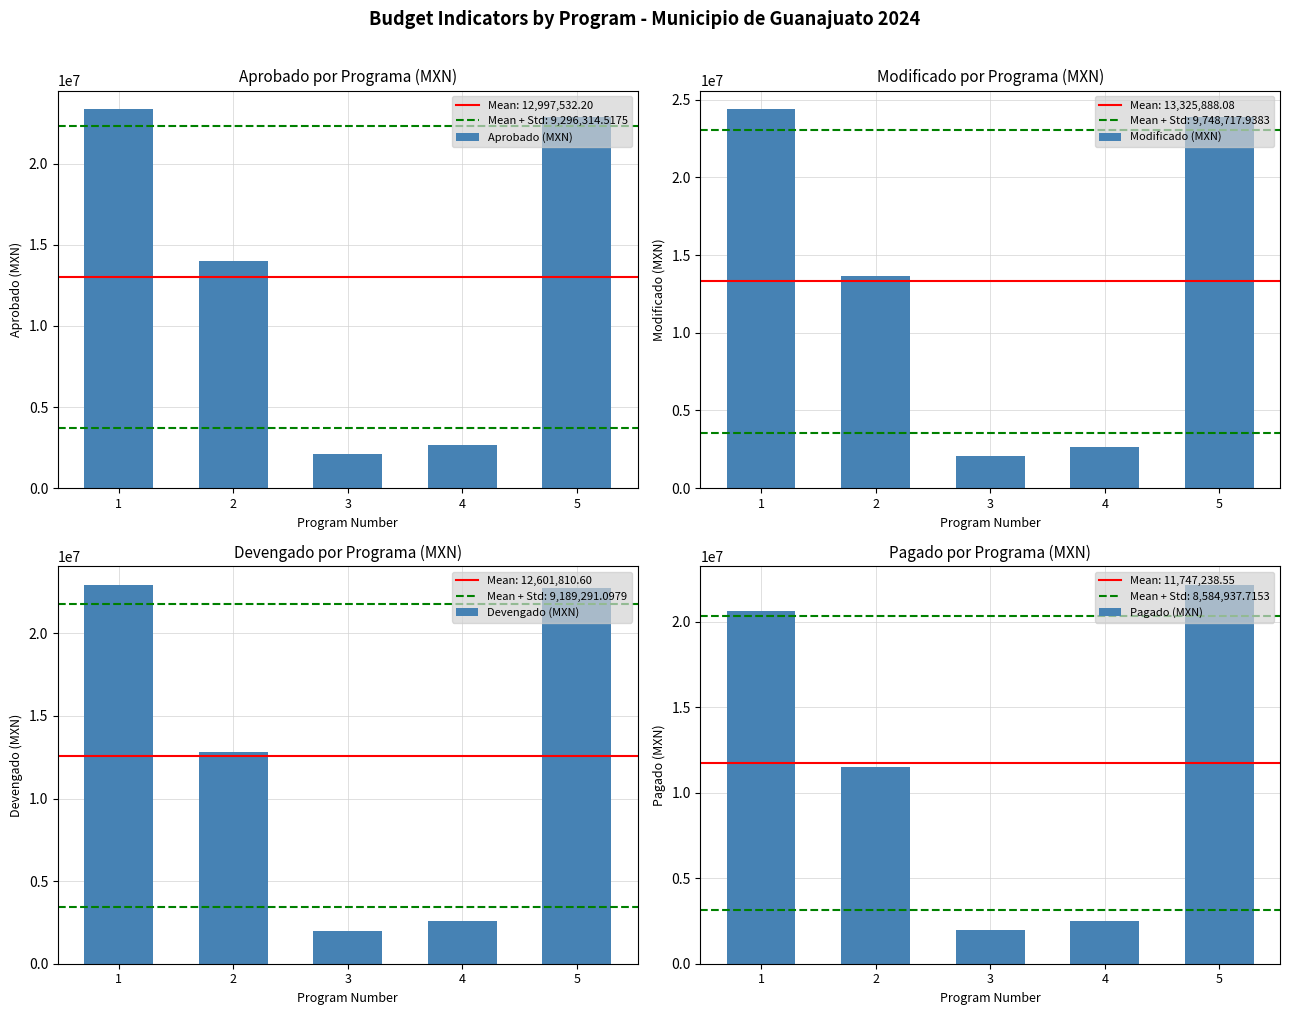

At which label does Devengado (MXN) first exceed 12789940?

1